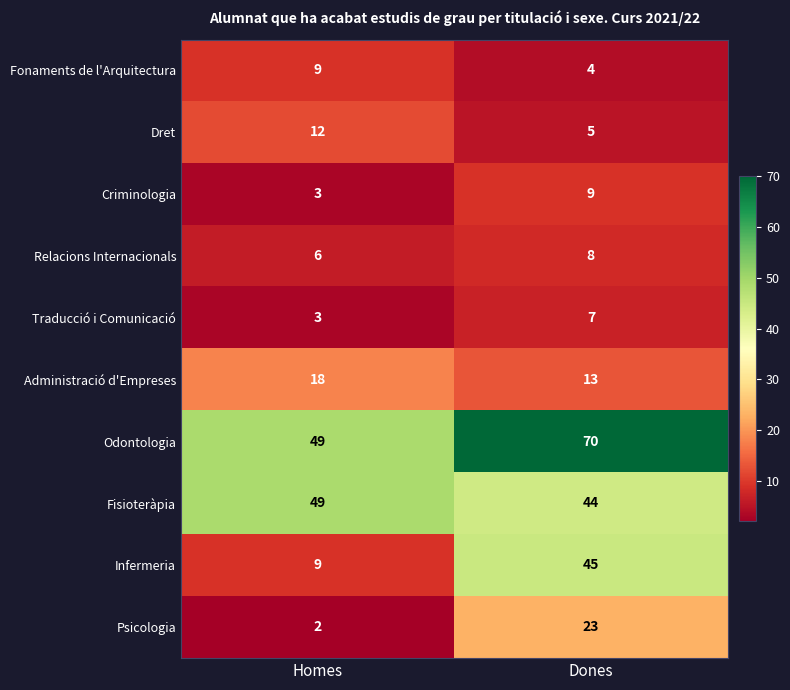

List the labels in order of Traducció i Comunicació value, largest first.

Dones, Homes